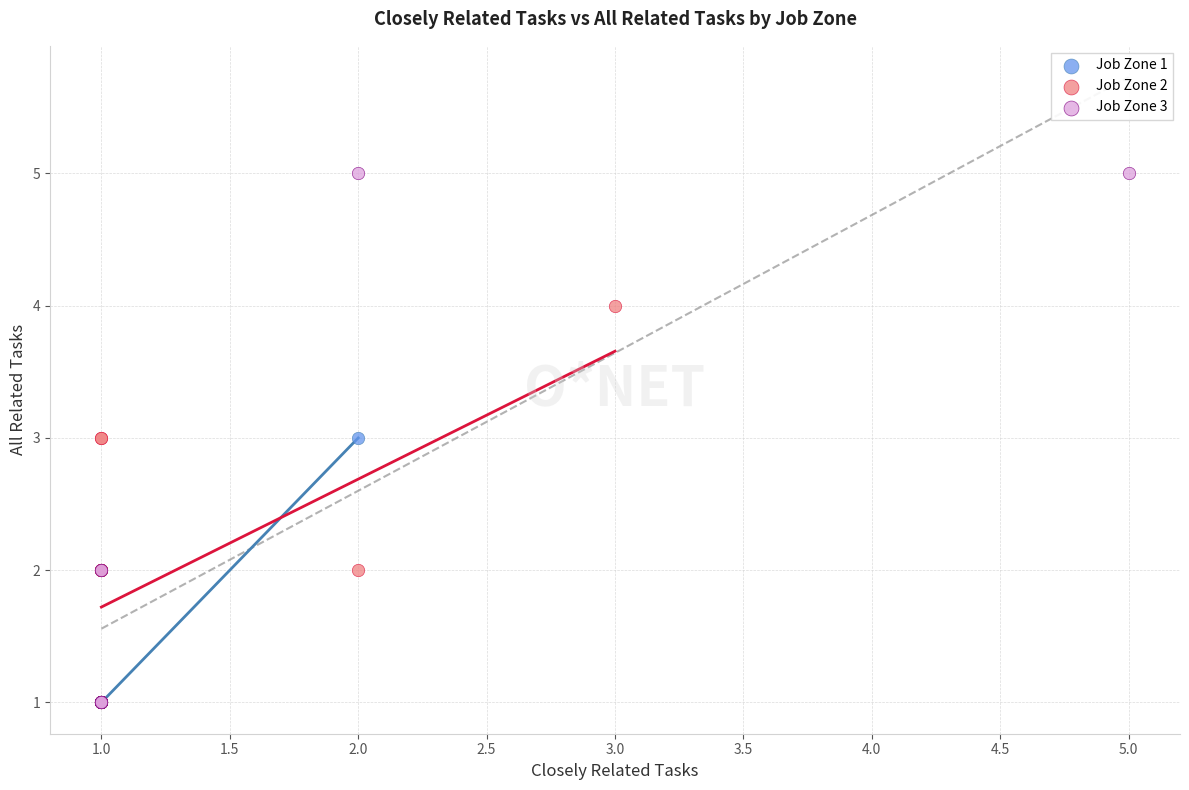

What are all the series names shown in the legend?

Job Zone 1, Job Zone 2, Job Zone 3